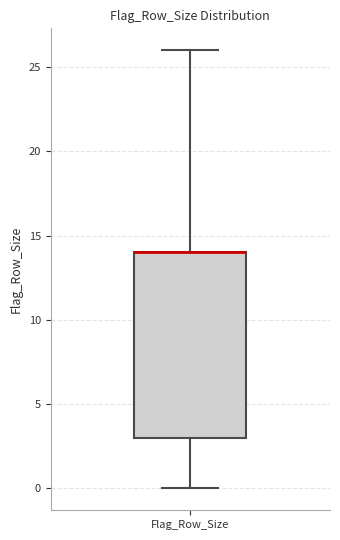

Read this box plot against the y-axis: the position of the median line, the range covered by the box, and the ends of both whiskers. The values are not printed on the chart, so give them approximately, as read against the axis.

median 14 (drawn on the box's upper edge), box 3 to 14, whiskers 0 to 26